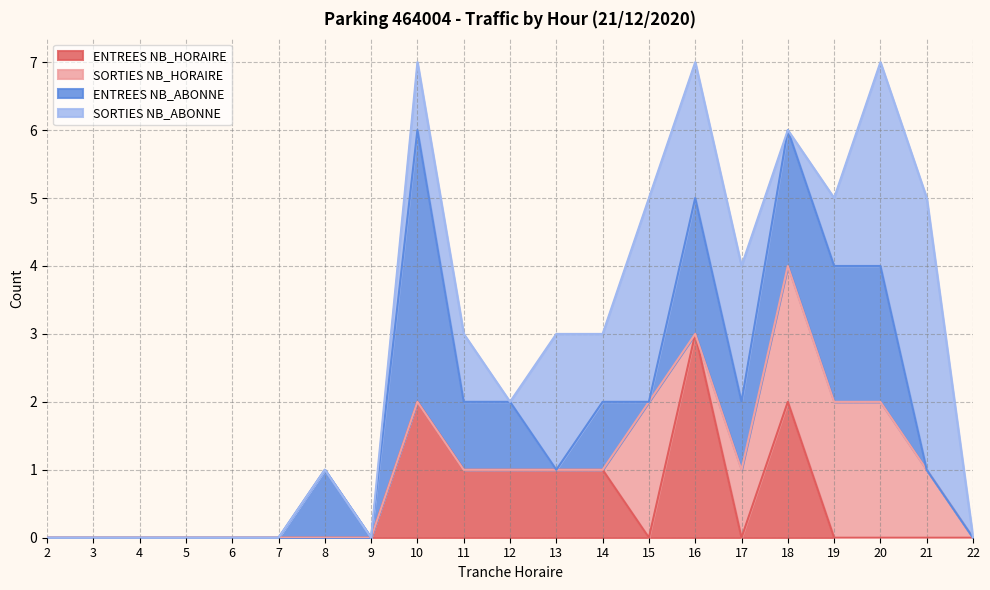

Reading right to left, transcribe all the data shown in this chart.

ENTREES NB_HORAIRE: 22=0	21=0	20=0	19=0	18=2	17=0	16=3	15=0	14=1	13=1	12=1	11=1	10=2	9=0	8=0	7=0	6=0	5=0	4=0	3=0	2=0
SORTIES NB_HORAIRE: 22=0	21=1	20=2	19=2	18=2	17=1	16=0	15=2	14=0	13=0	12=0	11=0	10=0	9=0	8=0	7=0	6=0	5=0	4=0	3=0	2=0
ENTREES NB_ABONNE: 22=0	21=0	20=2	19=2	18=2	17=1	16=2	15=0	14=1	13=0	12=1	11=1	10=4	9=0	8=1	7=0	6=0	5=0	4=0	3=0	2=0
SORTIES NB_ABONNE: 22=0	21=4	20=3	19=1	18=0	17=2	16=2	15=3	14=1	13=2	12=0	11=1	10=1	9=0	8=0	7=0	6=0	5=0	4=0	3=0	2=0